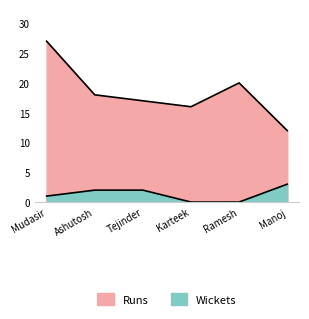

True or false: Wickets and Runs cross at least once.

False